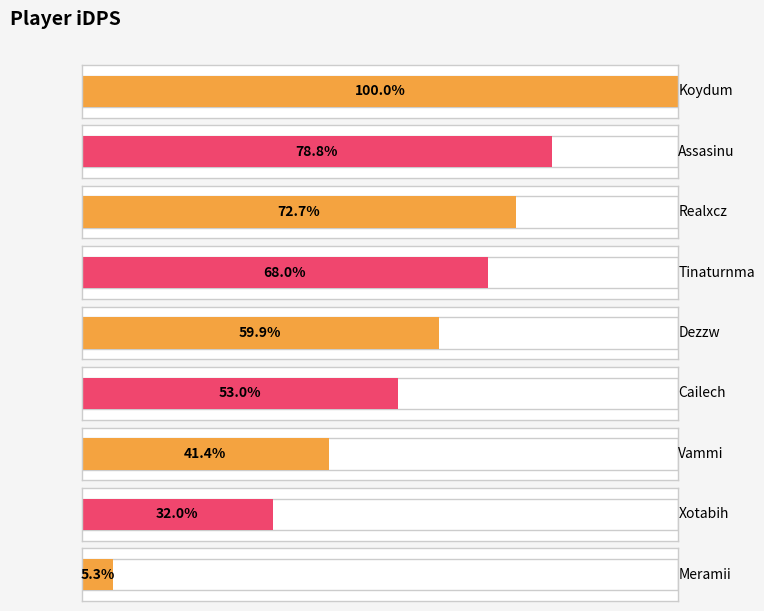

At which label does the data first exceed 2646?

Koydum